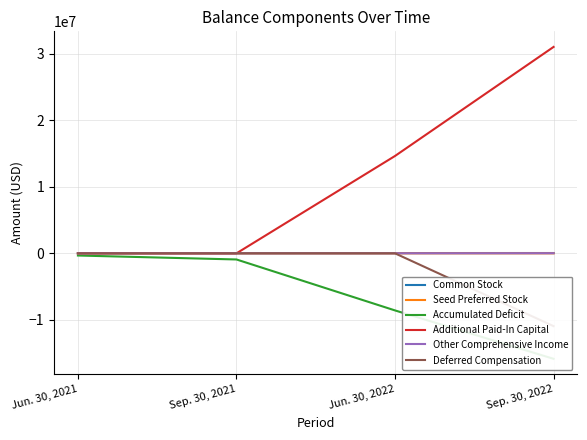

Reading left to right, what are all the values shown in this chart?

Common Stock: 44000	44000	44005	47705
Seed Preferred Stock: 0	0	4660	4660
Accumulated Deficit: -326725	-922500	-8590925	-15871290
Additional Paid-In Capital: 0	0	14653403	31062322
Other Comprehensive Income: 0	0	6602	18475
Deferred Compensation: 0	0	0	-10956215